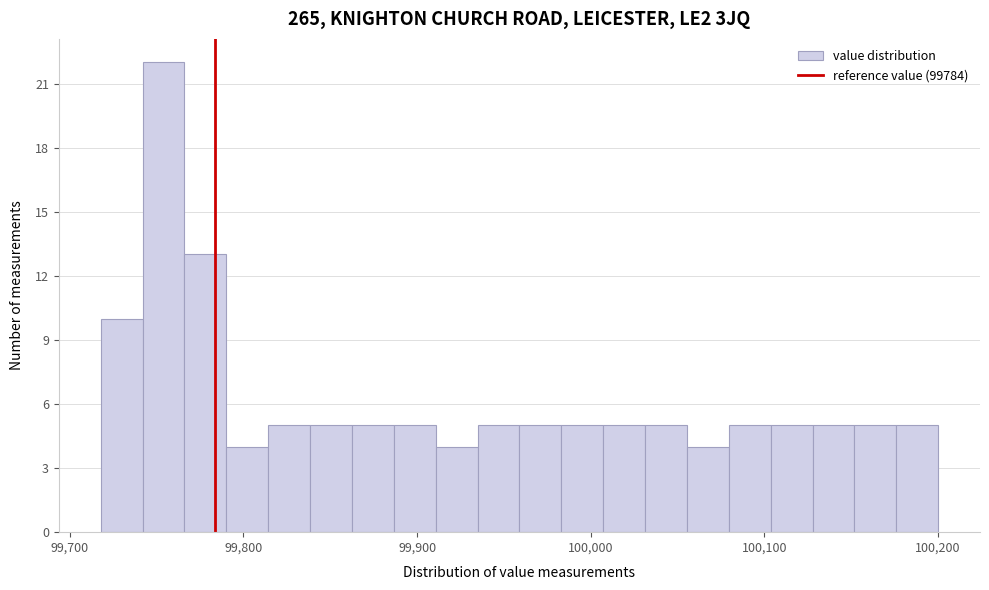

Around what value on the x-axis is the tallest bar? Give the approximate position of its centre, as read against the axis.

99750